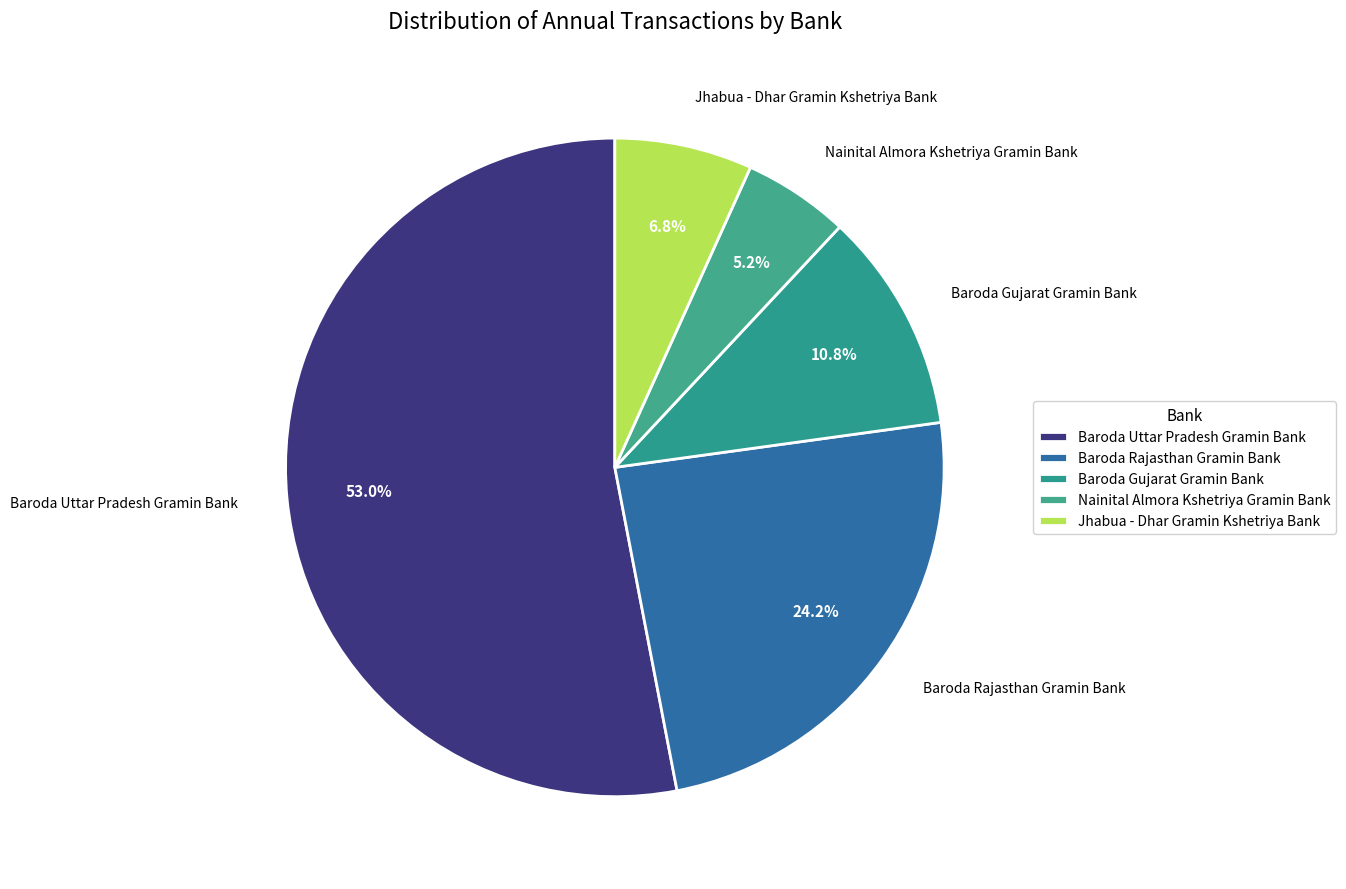

To the nearest percent, what portion does Baroda Rajasthan Gramin Bank represent?

24%